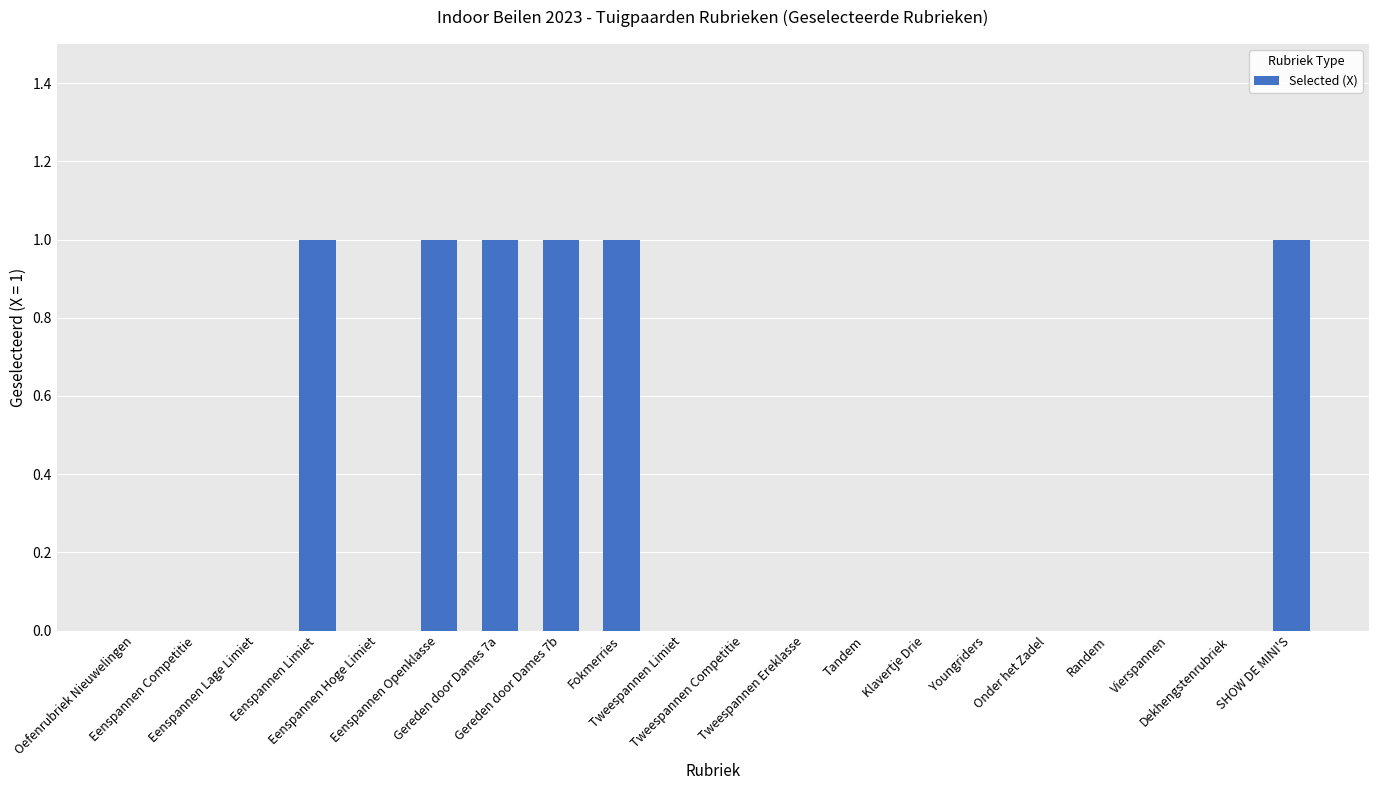

Count the values in the range 0 to 1.

20